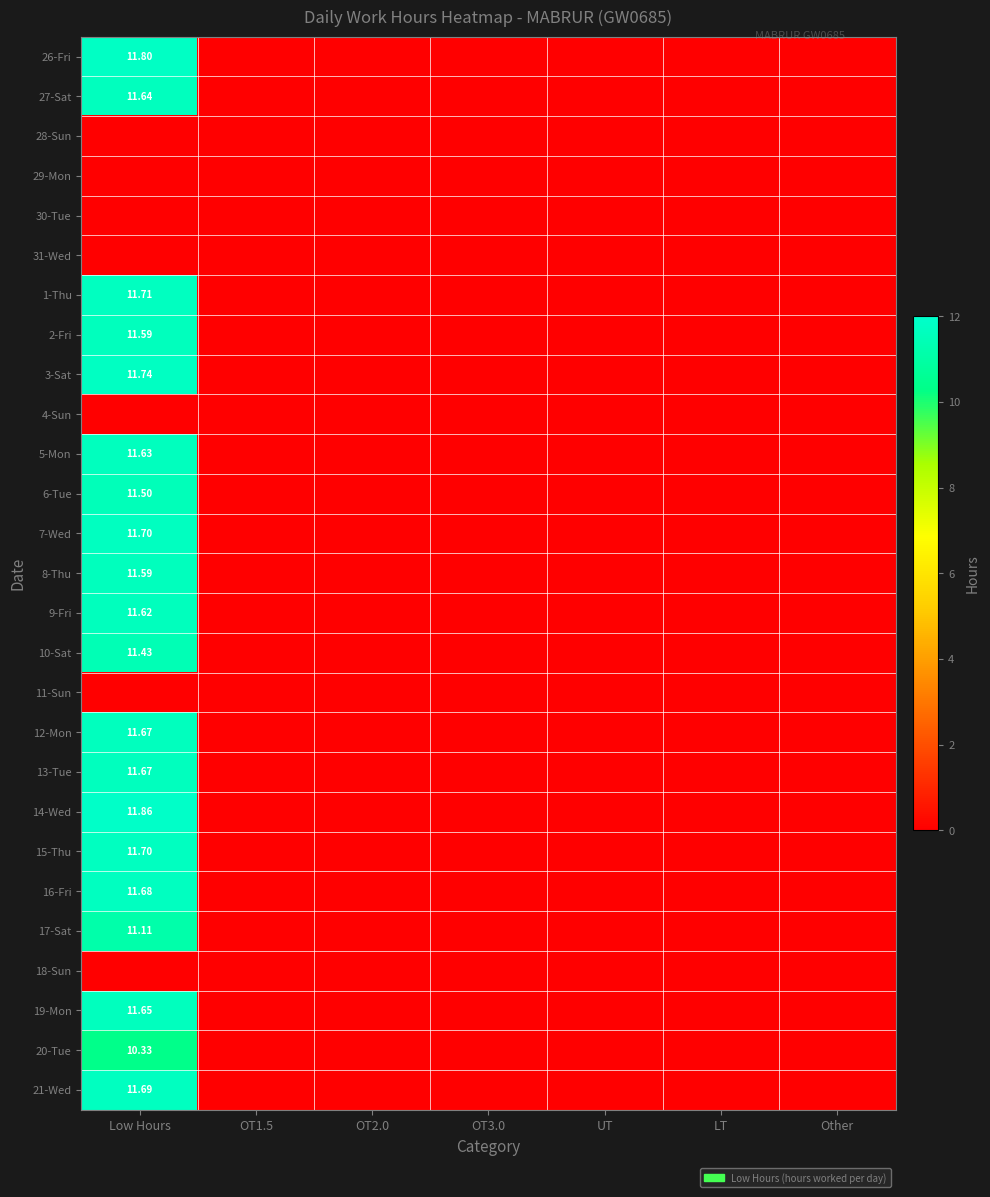

At which category is the sum across all series the highest?

Low Hours